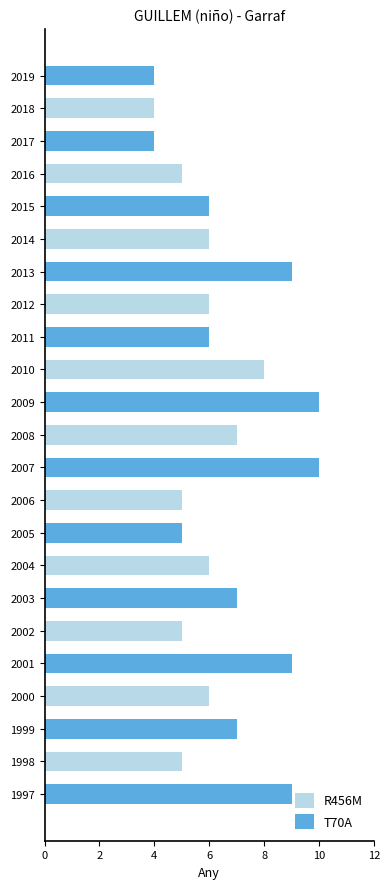

What is the value of the 17th bar from the top?

7